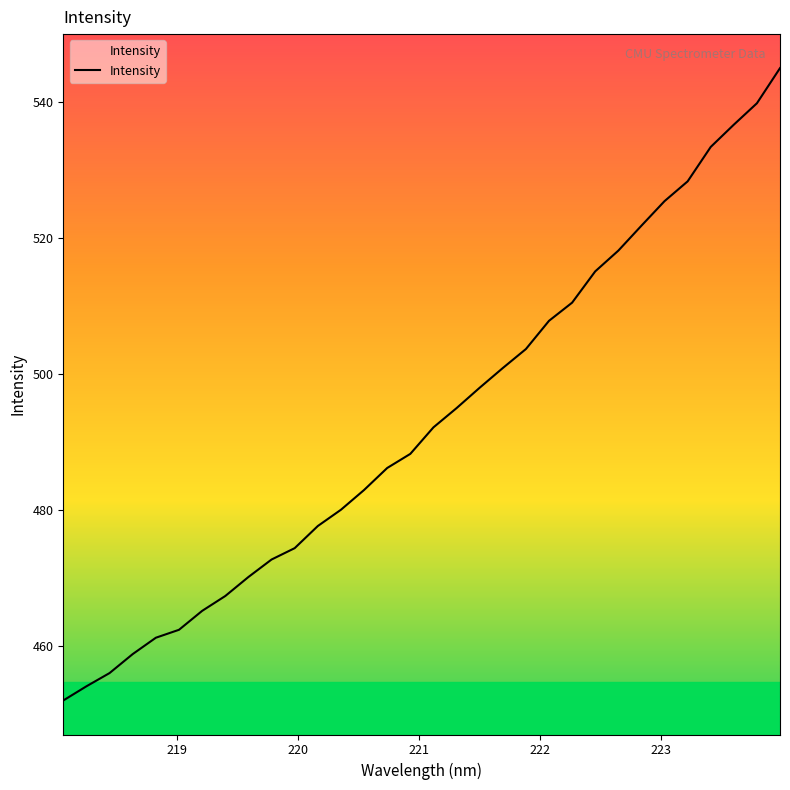

What is the smallest value displayed?

452.1